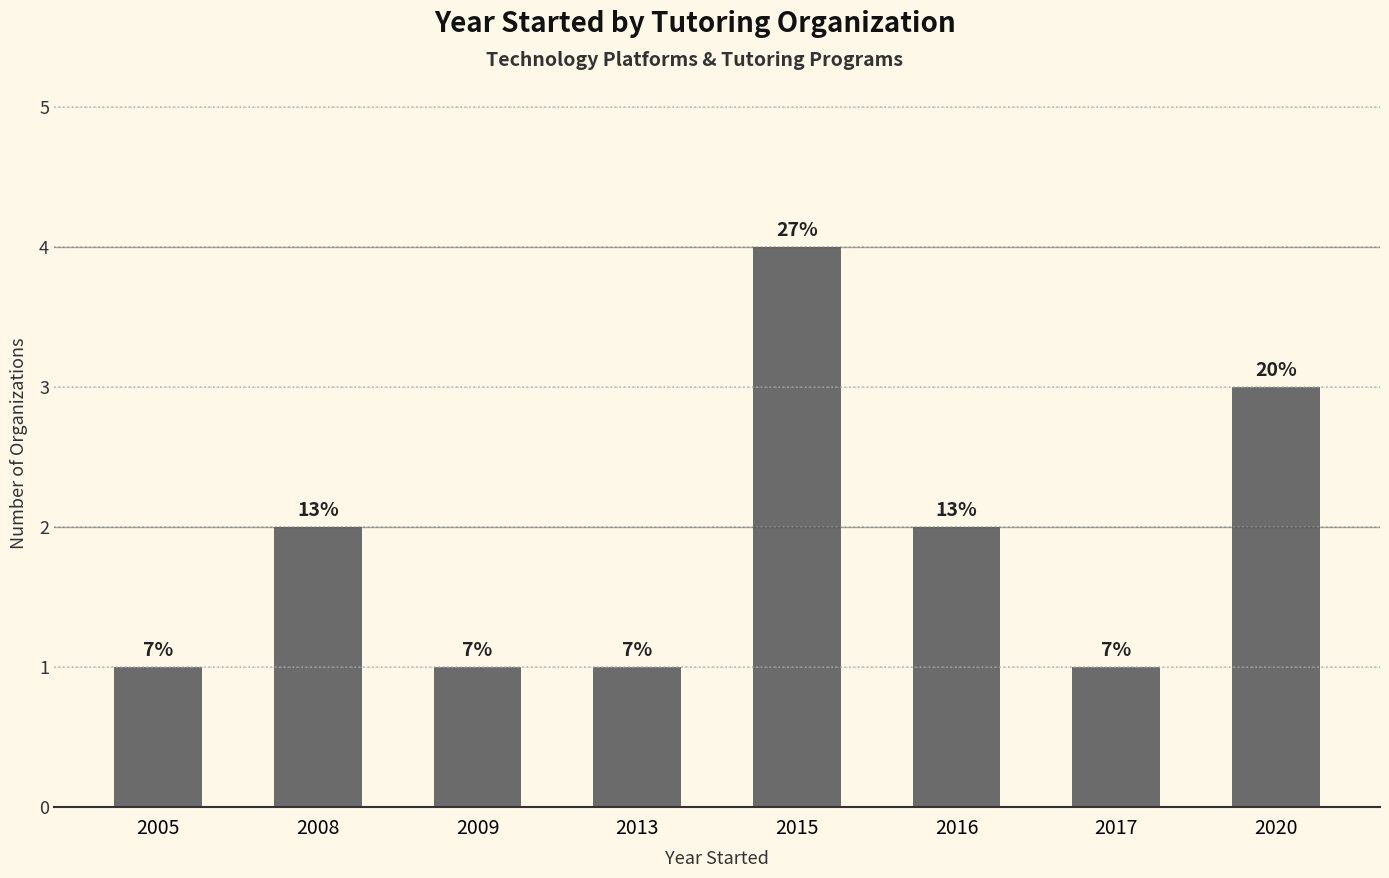

Reading left to right, extract all data points from this chart.

2005=1	2008=2	2009=1	2013=1	2015=4	2016=2	2017=1	2020=3